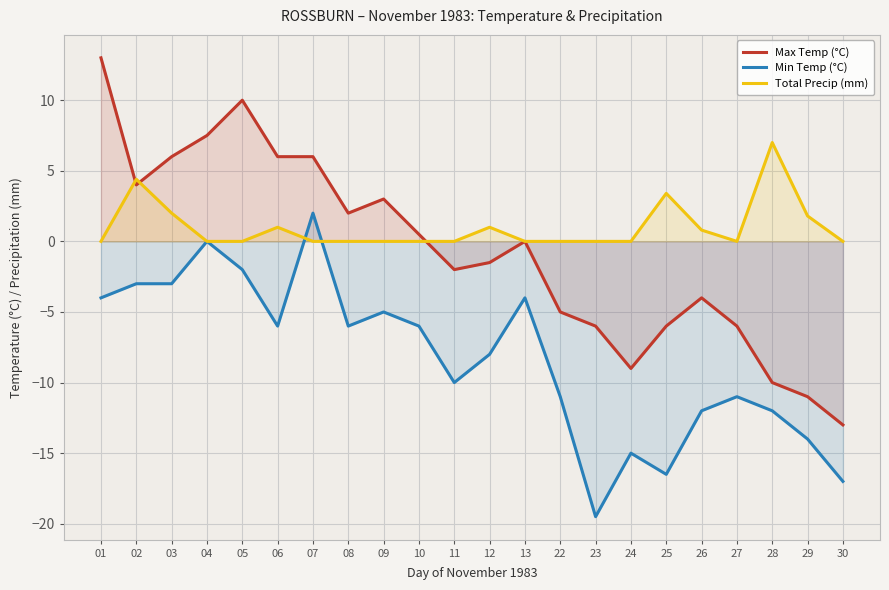

How many data points does each series have?

22